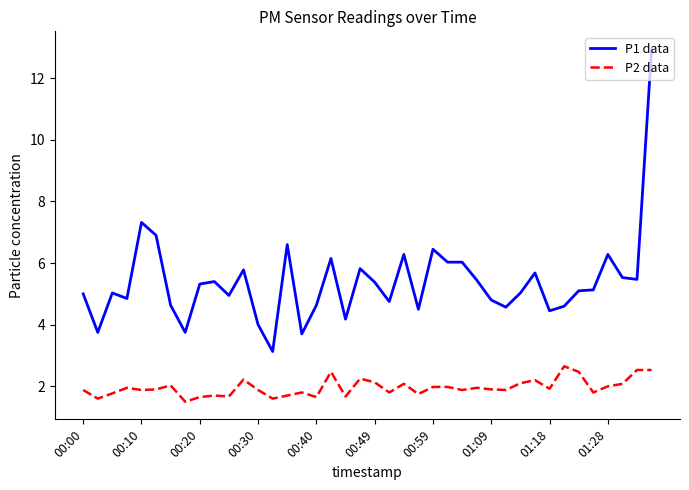

Does the chart display data point markers on the line(s)?

No